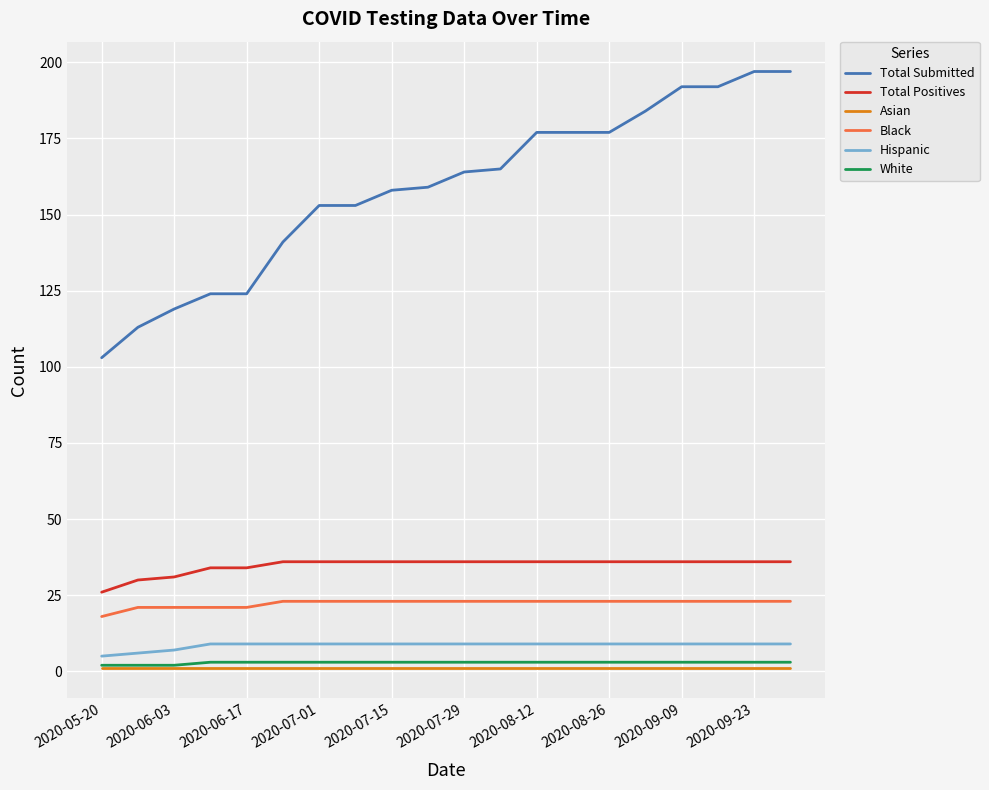

Which series has the largest total across all categories?

Total Submitted